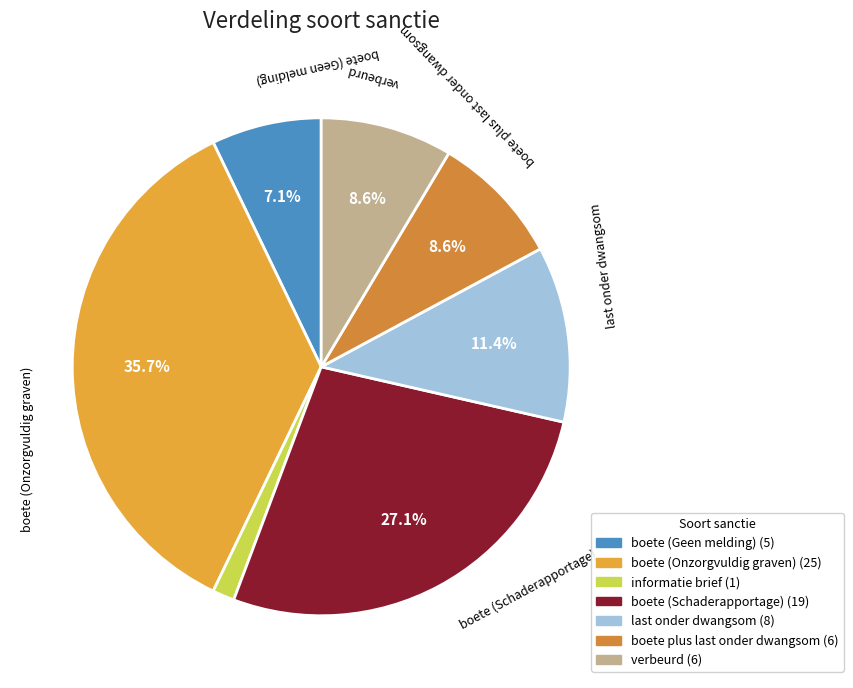

What is the total percentage of boete (Onzorgvuldig graven) and informatie brief?

37.1%